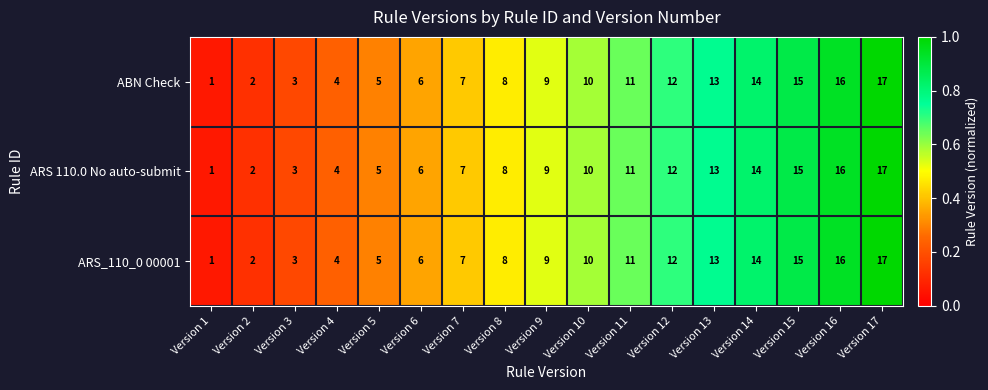

How many series are shown in this chart?

3